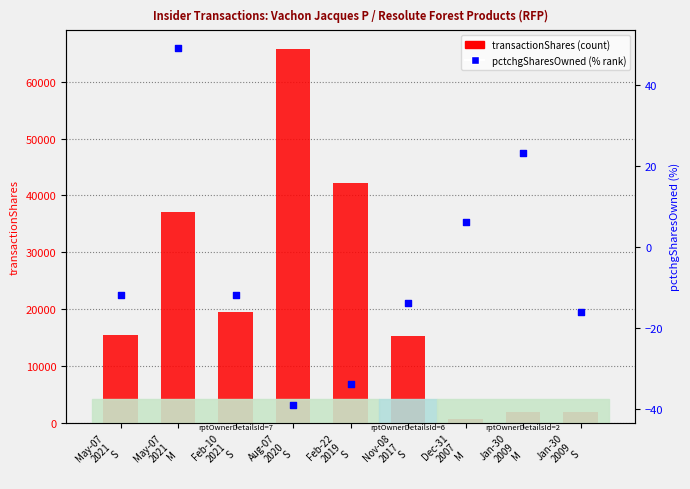

At how many categories does at least one series exceed 19389?

4